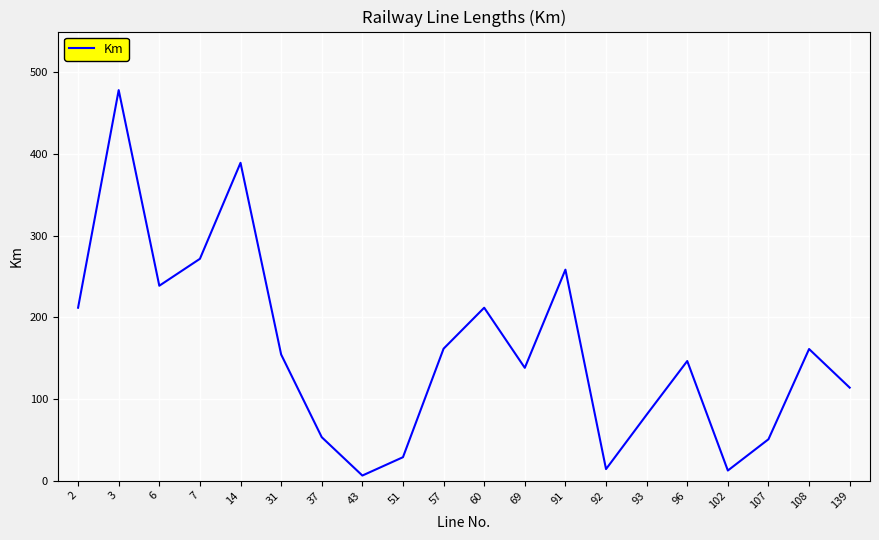

The chart shows a value of 107.1 at 3. True or false?

False